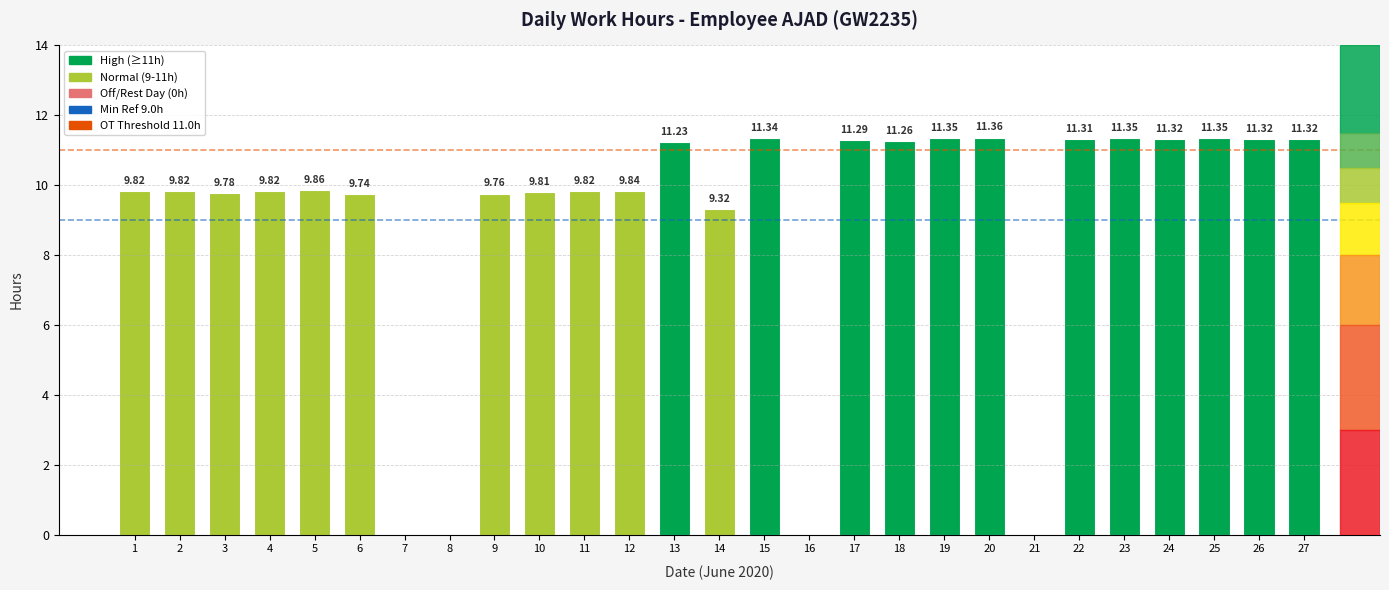

What value does the data have at 27?

11.3